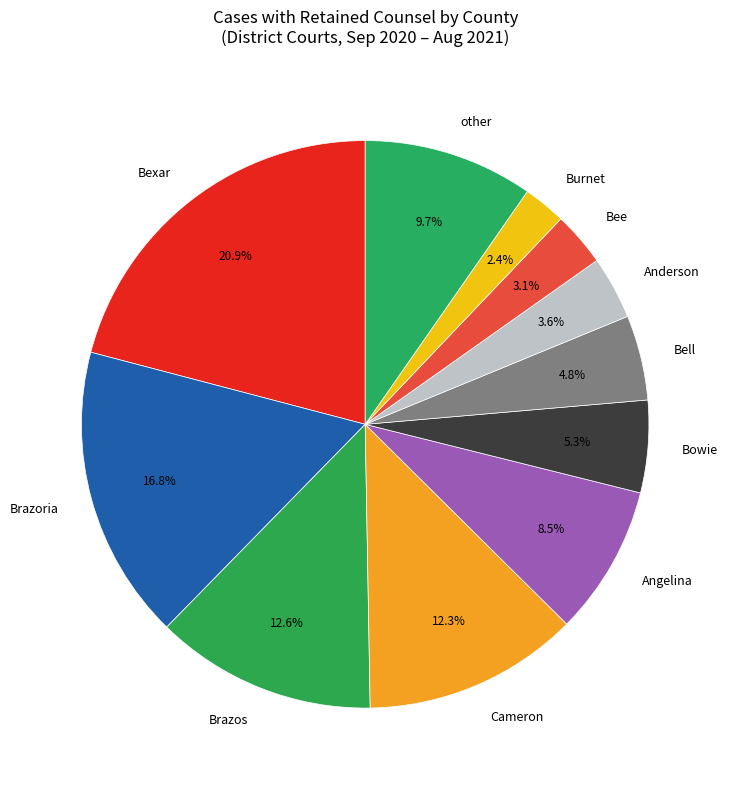

Which category has the smallest portion of the pie?

Burnet